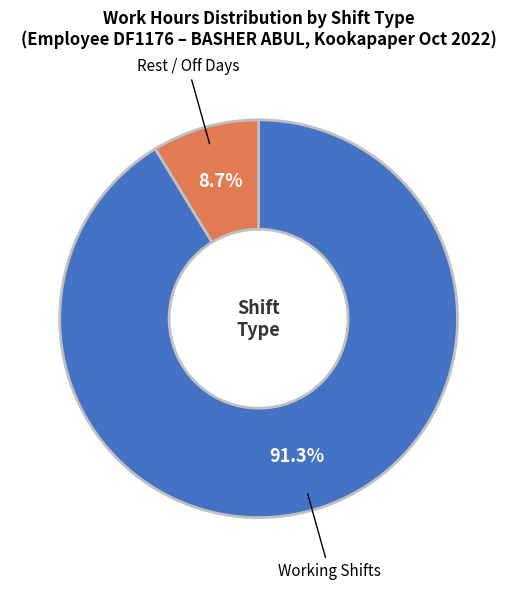

Is there any slice that represents more than half of the pie?

Yes